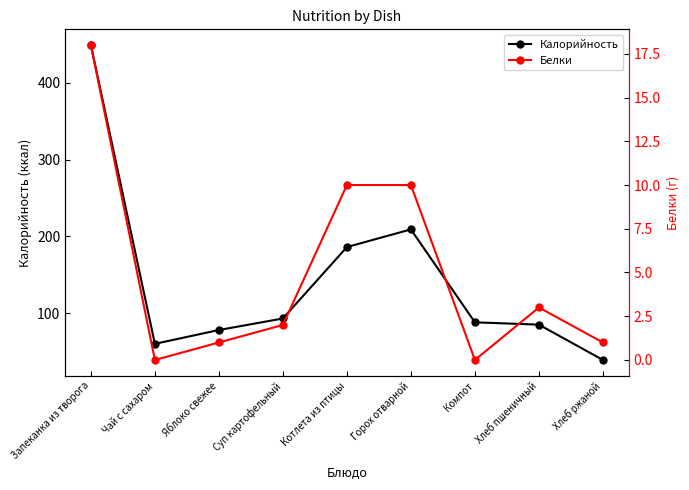

Reading left to right, list all the values displayed in this chart.

Калорийность: 449	60	78	93	186	209	88	85	39
Белки: 18	0	1	2	10	10	0	3	1